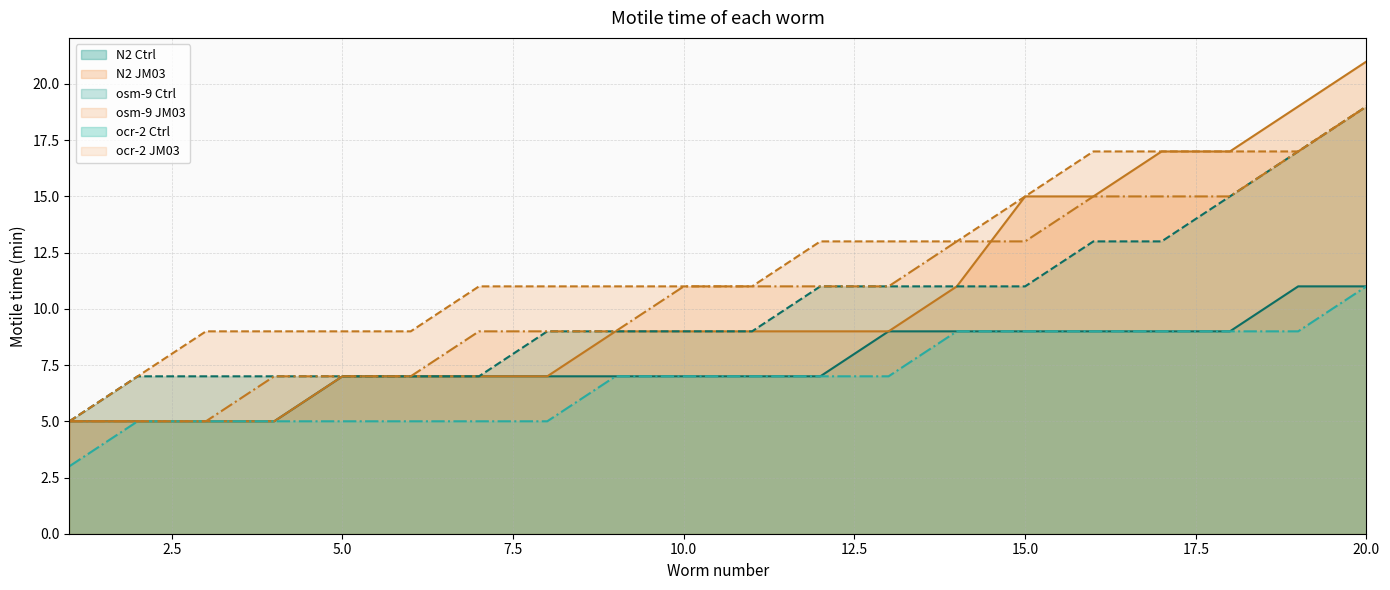

Between which two adjacent categories do ocr-2 JM03 and N2 JM03 first intersect?

14 and 15